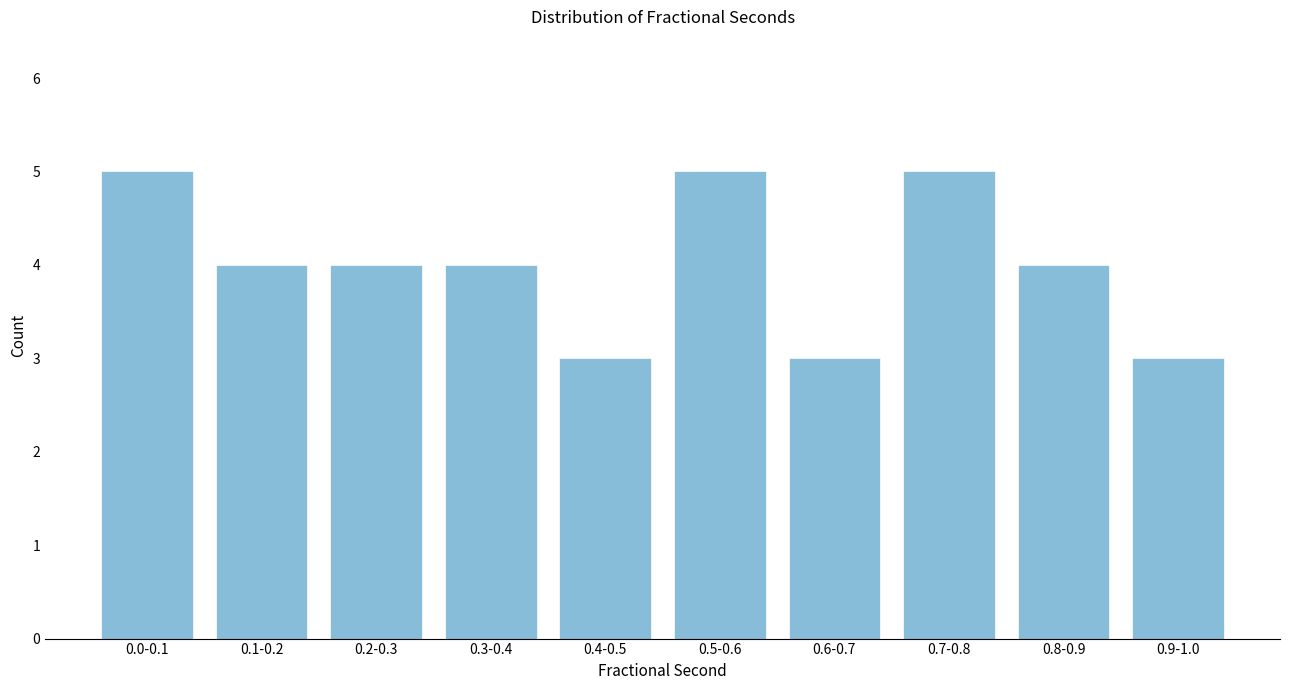

Reading left to right, transcribe all the data shown in this chart.

5	4	4	4	3	5	3	5	4	3